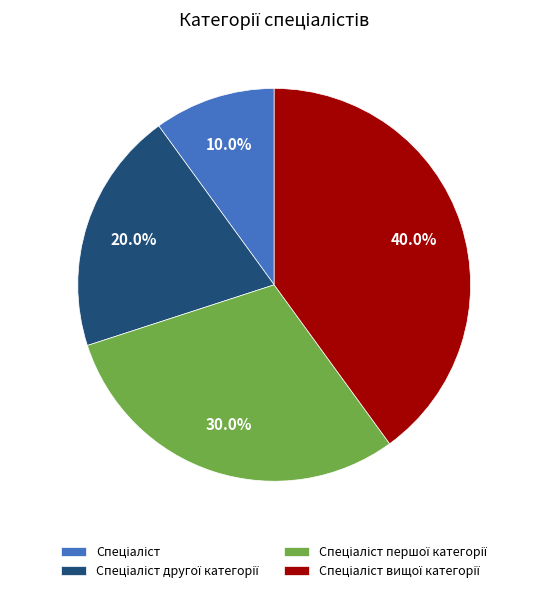

Is there a majority slice in this chart?

No